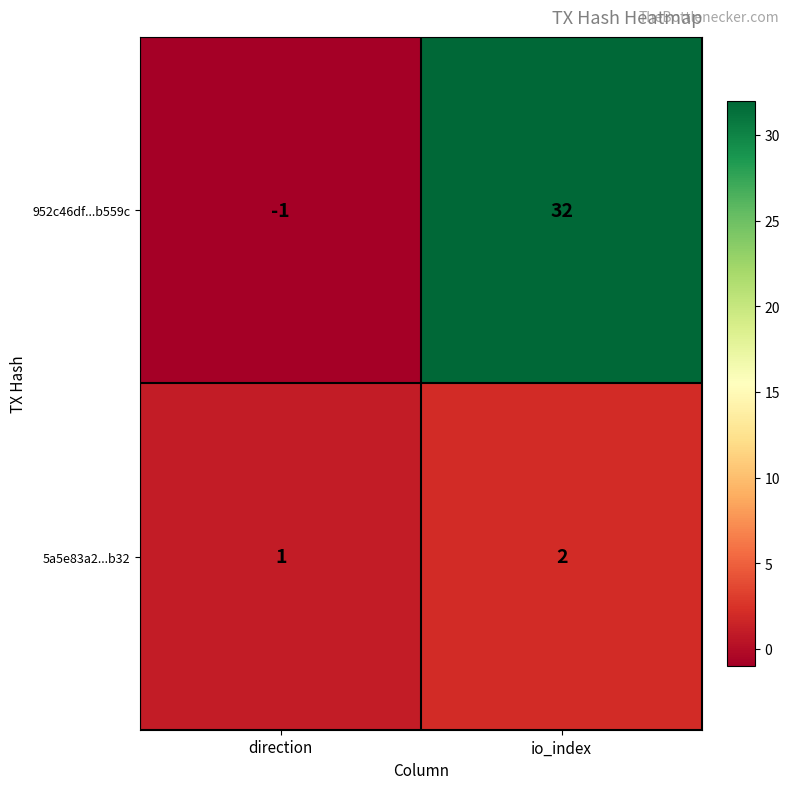

What is the difference between the highest and lowest values at io_index?

30